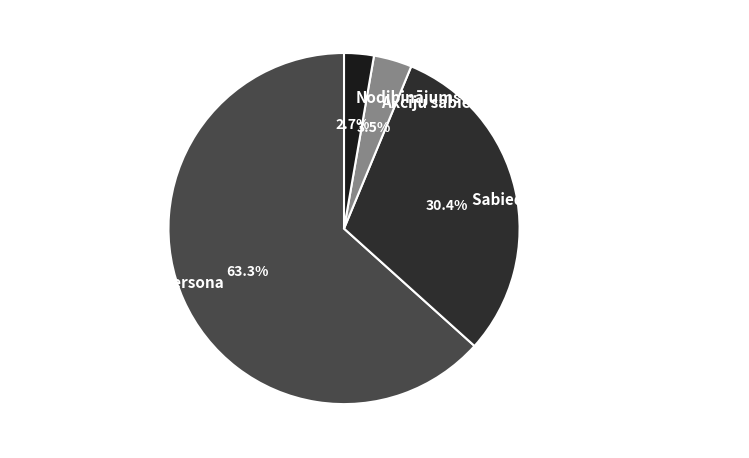

Which has a higher value, Akciju sabiedrība or Atvasināta publiska persona?

Atvasināta publiska persona